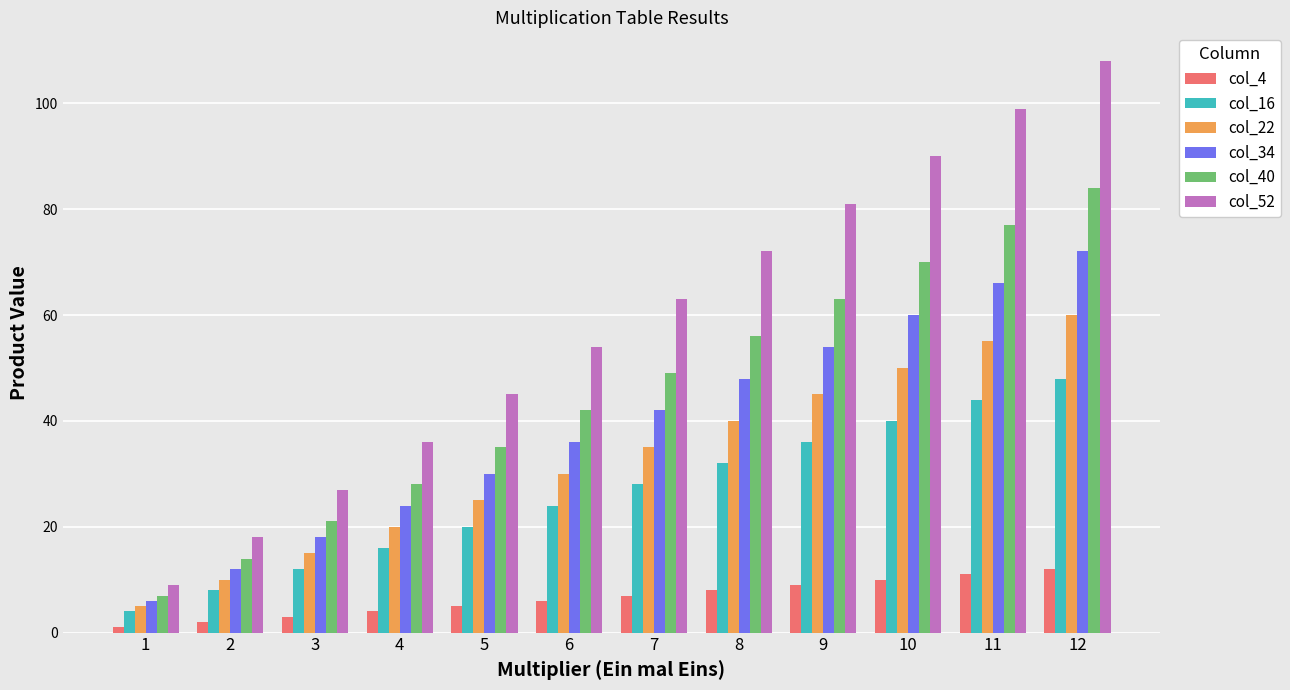

What is the sum of all col_4 values?

78